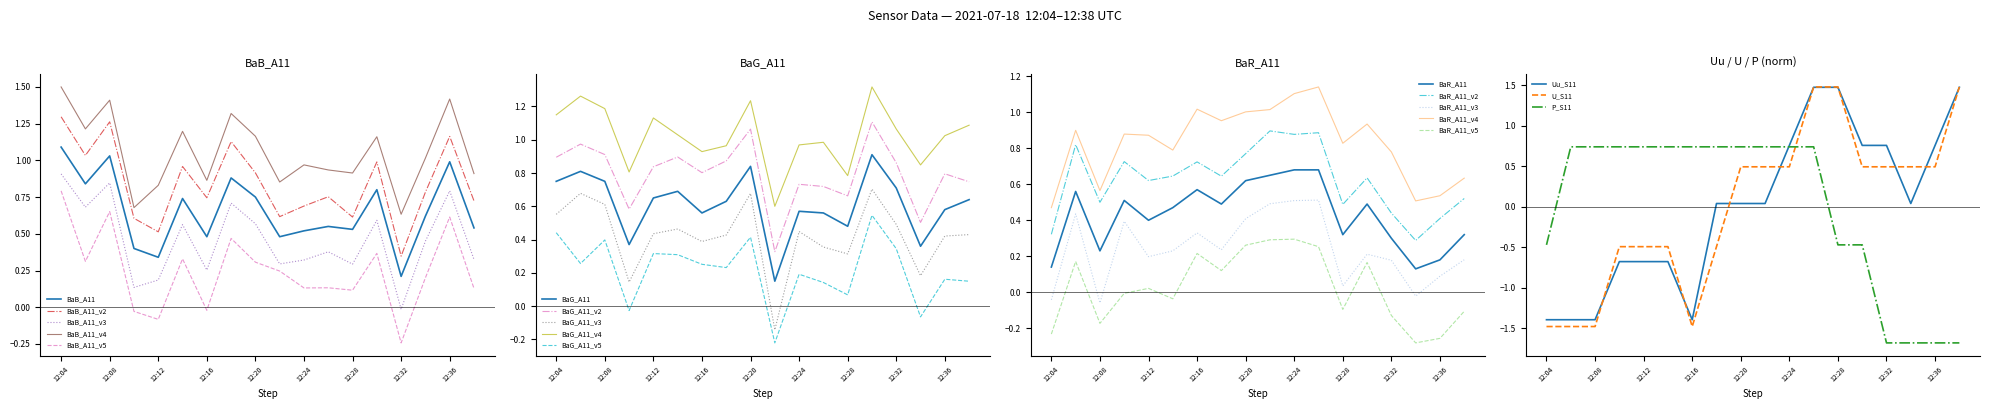

Which series ends up on top after the final intersection of BaR_A11 and BaG_A11?

BaG_A11